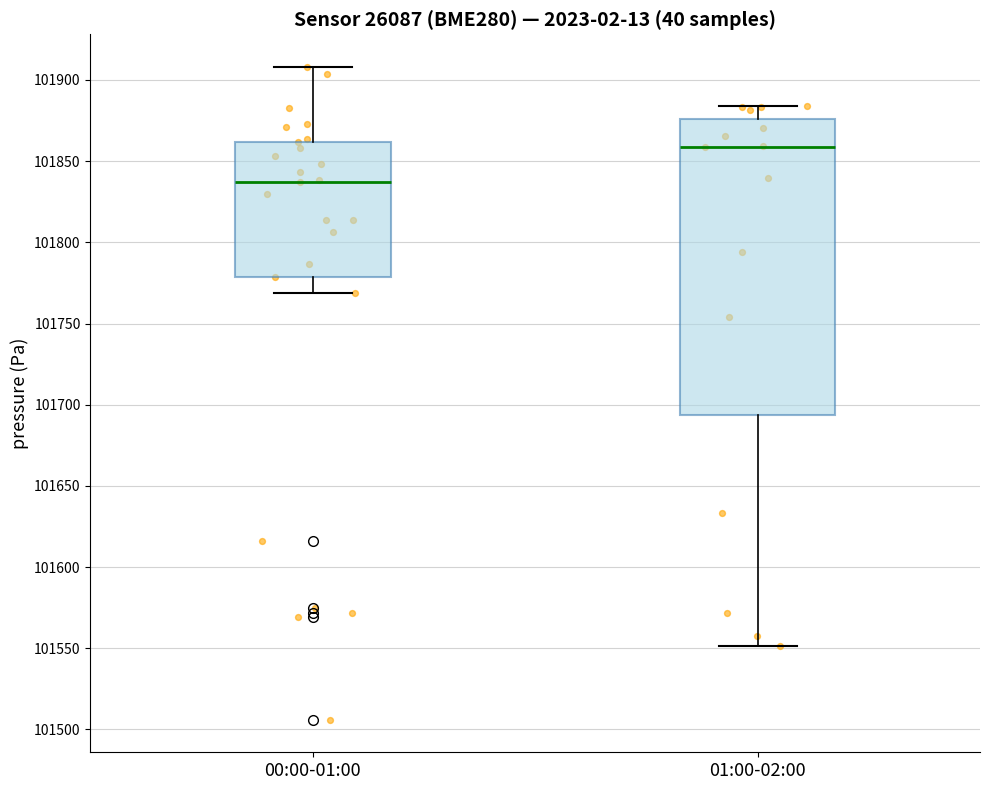

Which box's median line is the lowest?

00:00-01:00